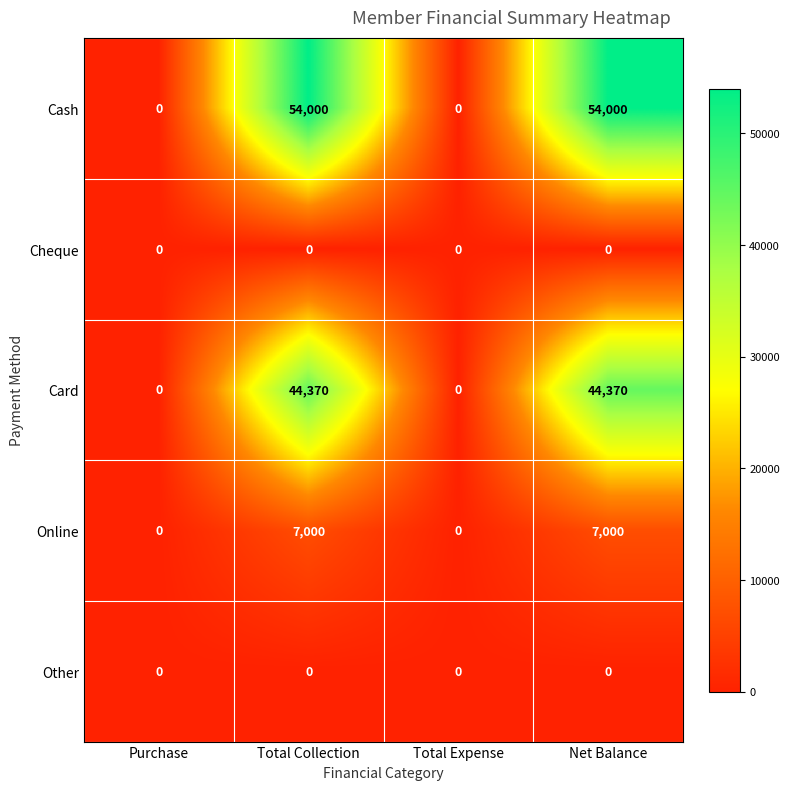

Count the Online values in the range 0 to 7000.

4